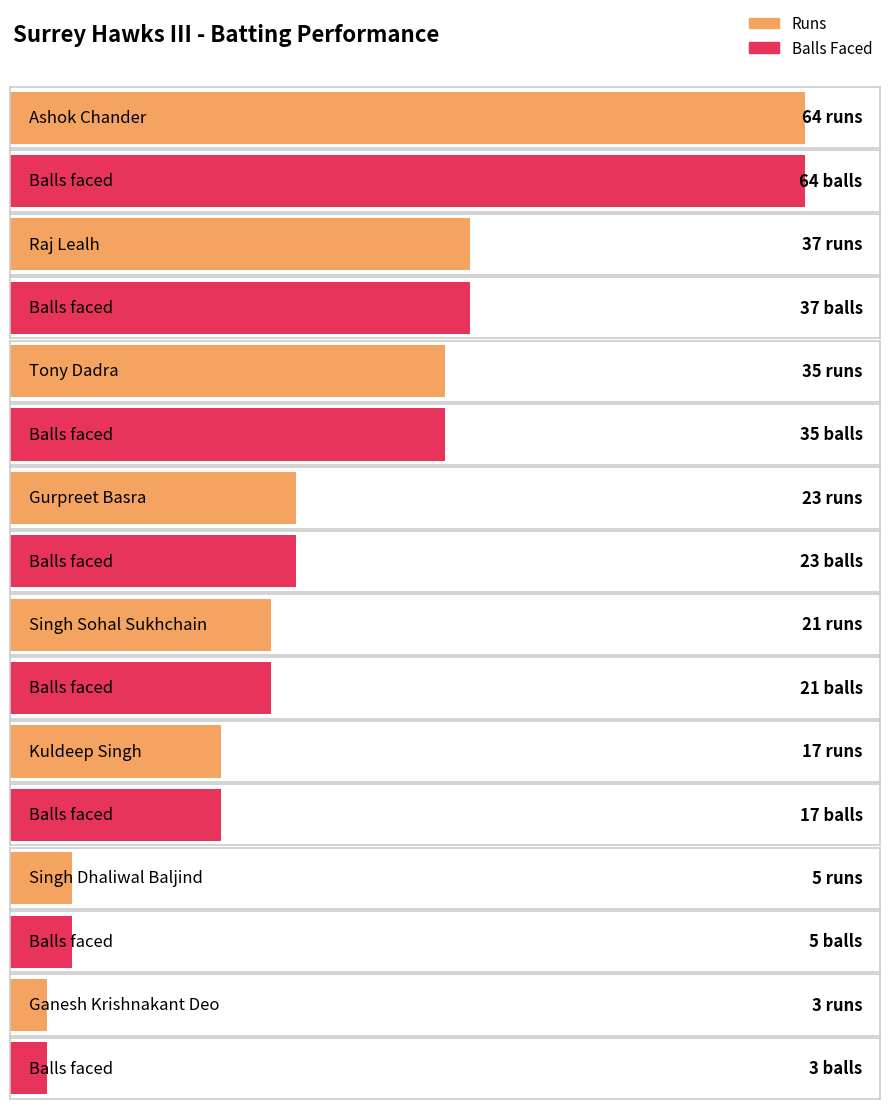

Which series has the largest total across all categories?

Runs